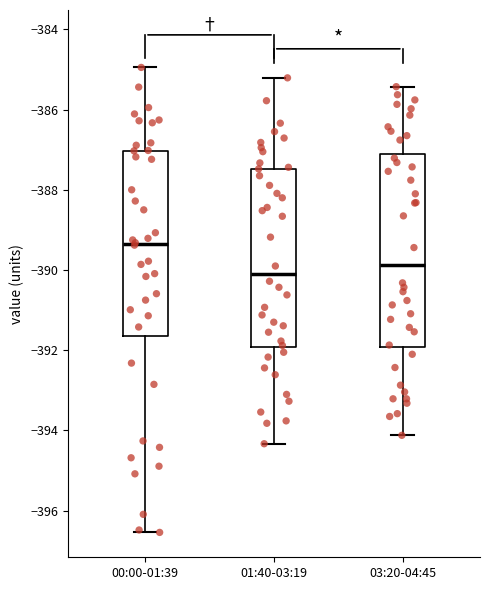

Which box is the tallest, from its lower edge to its upper edge?

03:20-04:45